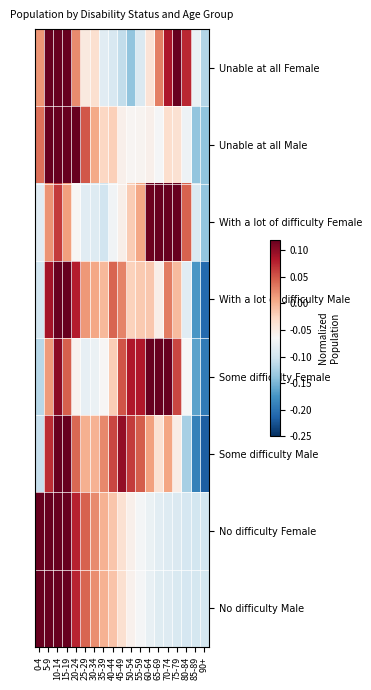

What is the smallest value displayed?

-0.2